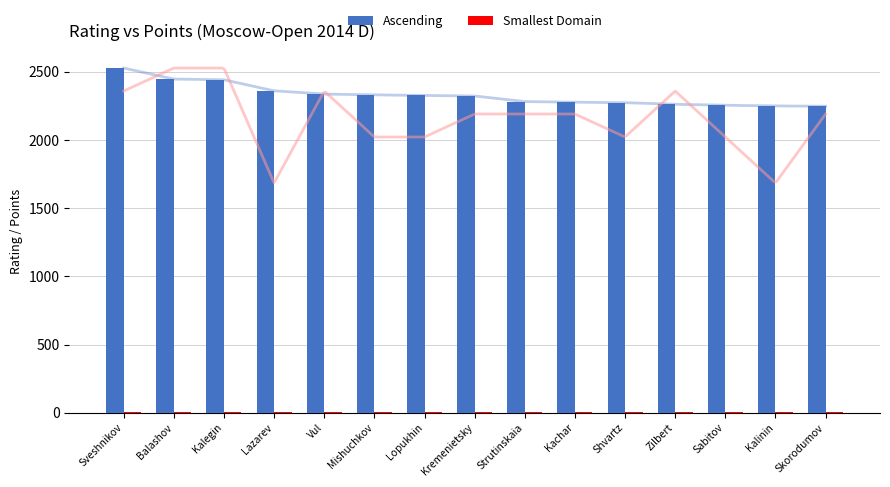

What is the label of the 10th bar from the left?

Kachar